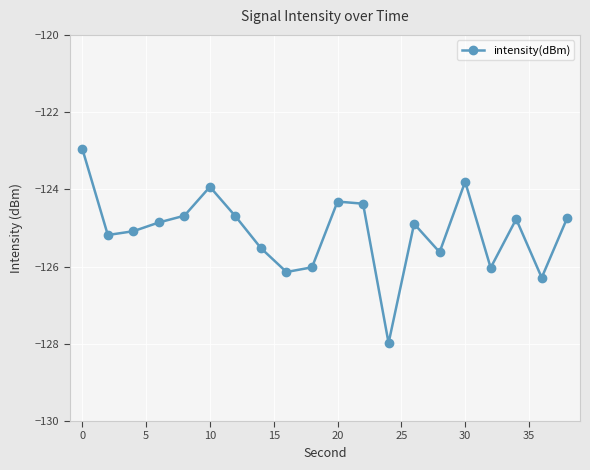

How many lines are shown in the chart?

1